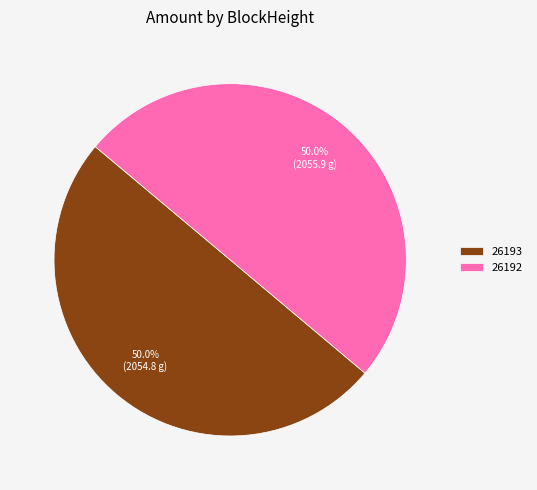

What percentage is NOT represented by 26193?

50.0%